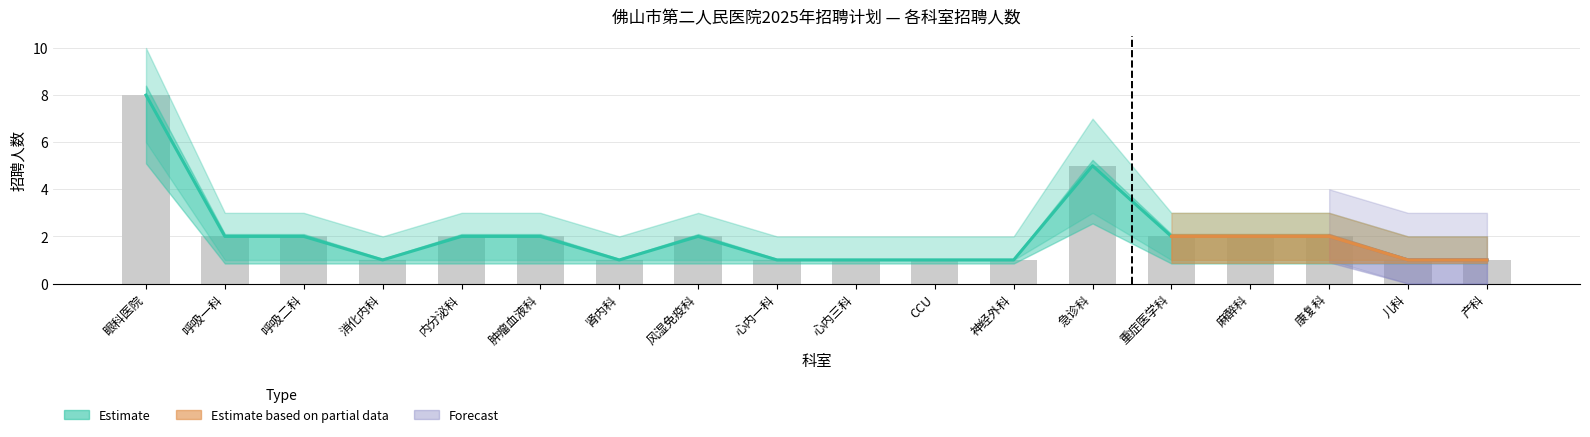

What is the smallest value displayed?

1